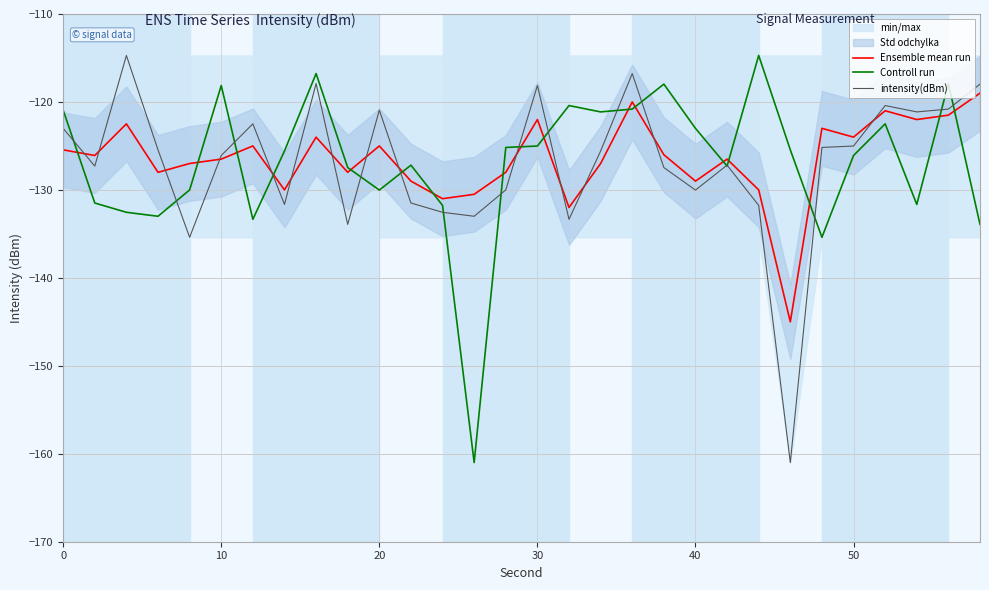

Does the chart display data point markers on the line(s)?

No